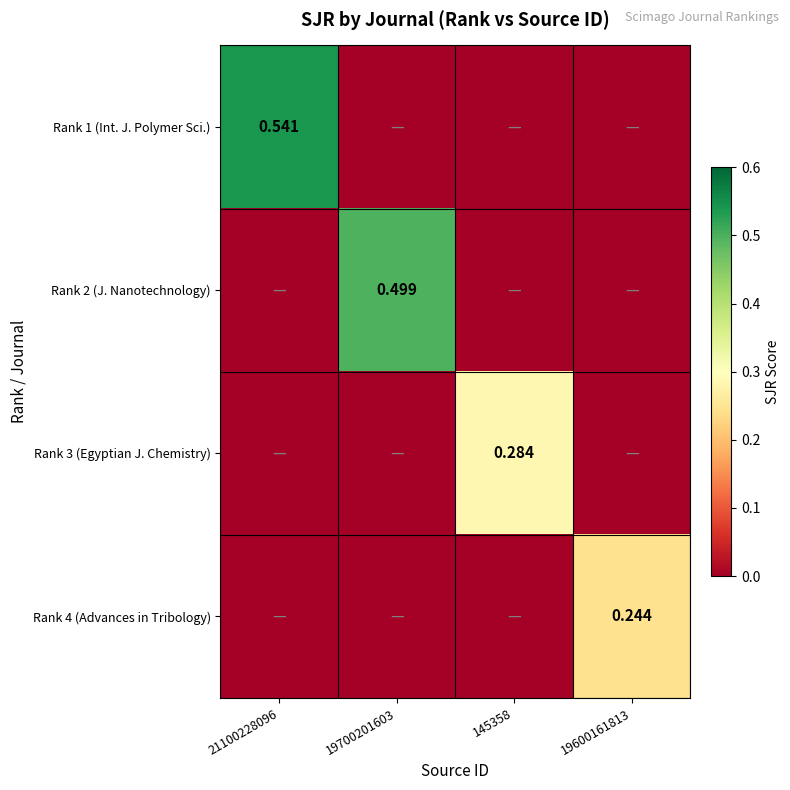

Which series changed the most between 21100228096 and 19600161813?

Rank 1 (Int. J. Polymer Sci.)